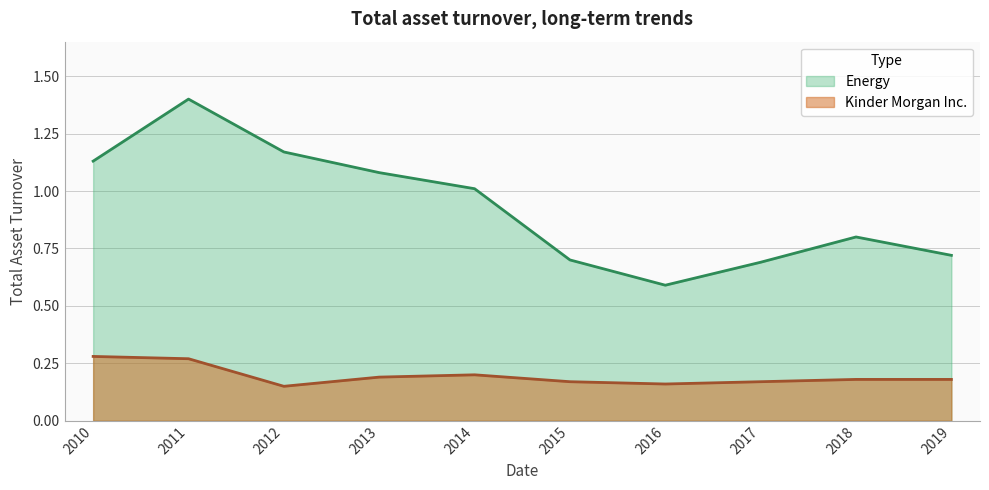

Rank the series by their maximum value, from highest to lowest.

Energy, Kinder Morgan Inc.